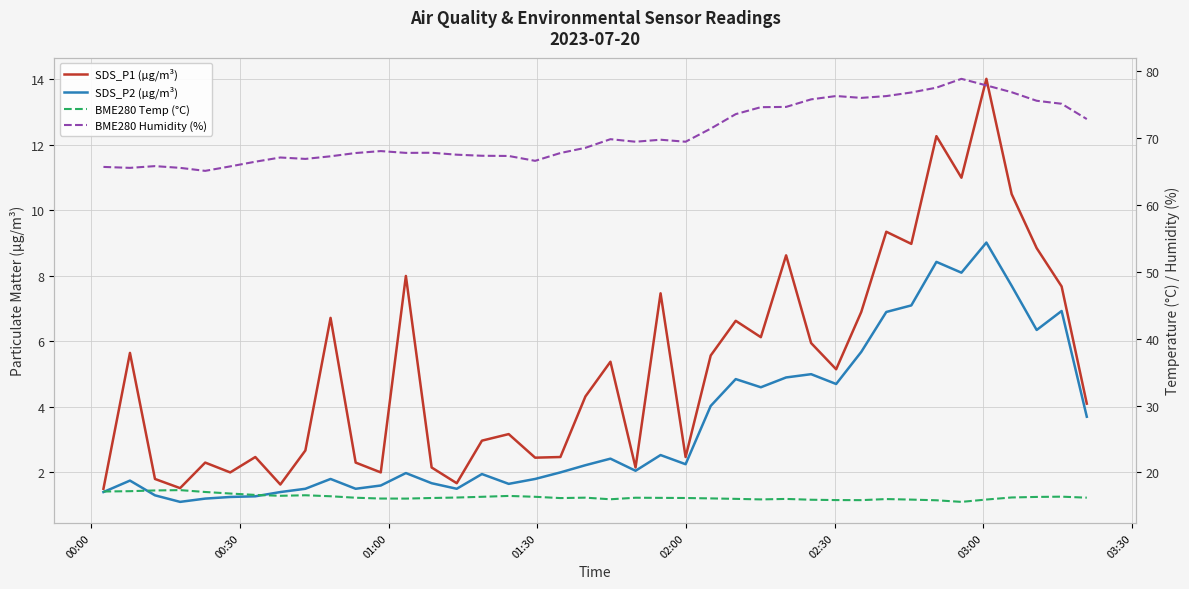

What is the total value across all series at 01:00?

86.2